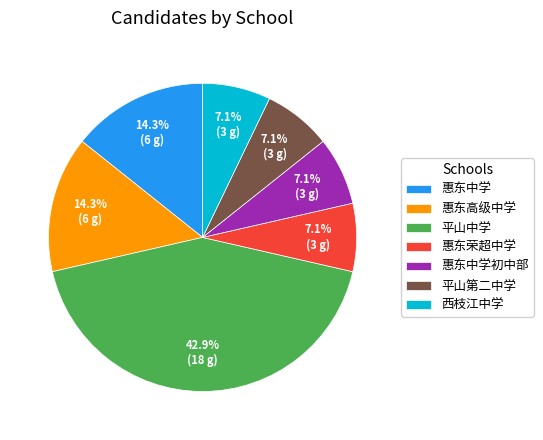

Does 西枝江中学 account for over 50% of the chart?

No